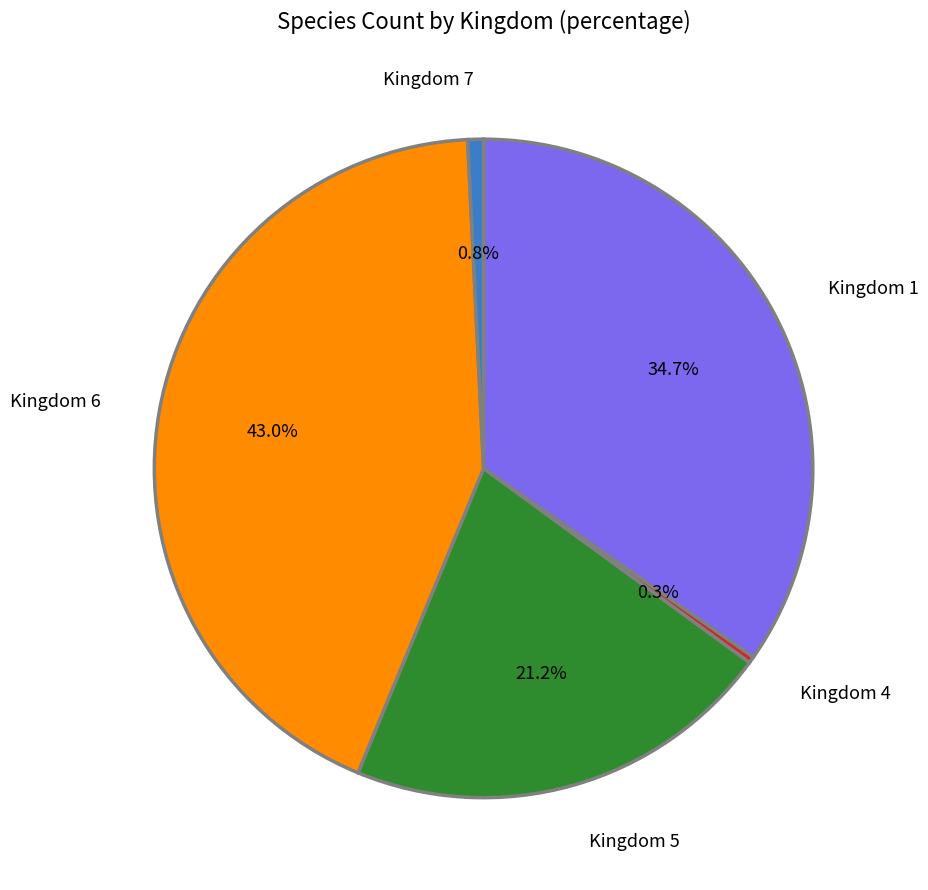

Combined, do Kingdom 5 and Kingdom 6 account for over 50%?

Yes